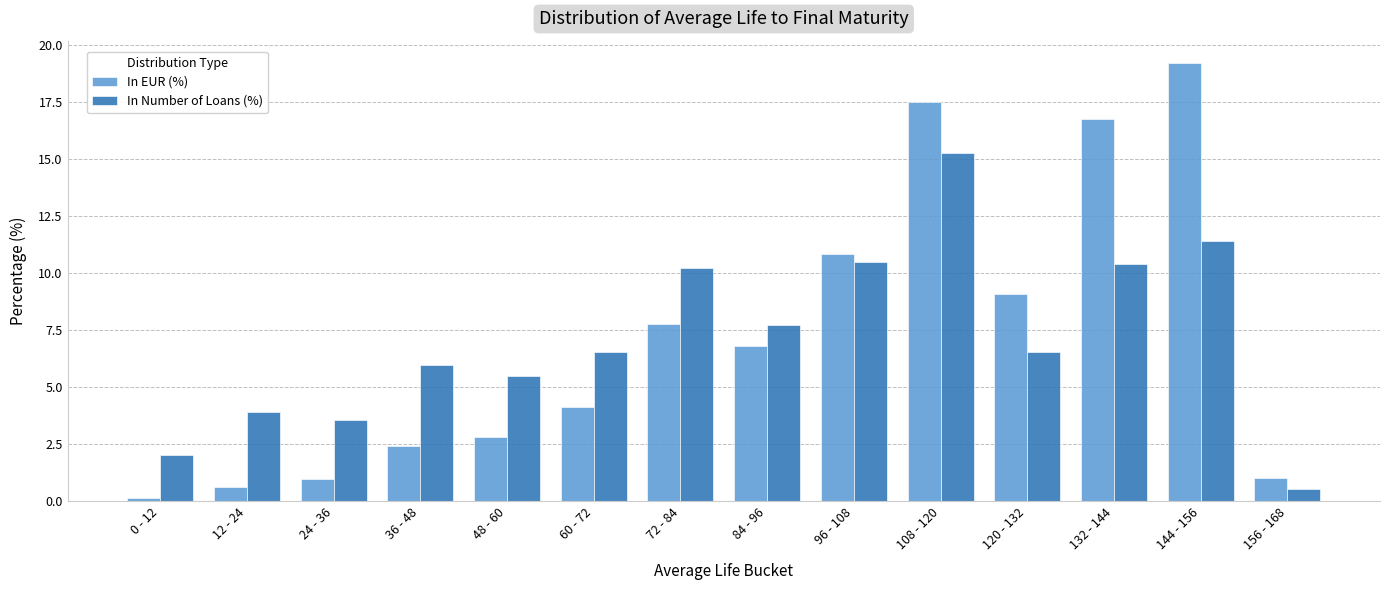

What value does the In EUR (%) series have at 156 - 168?

1.0